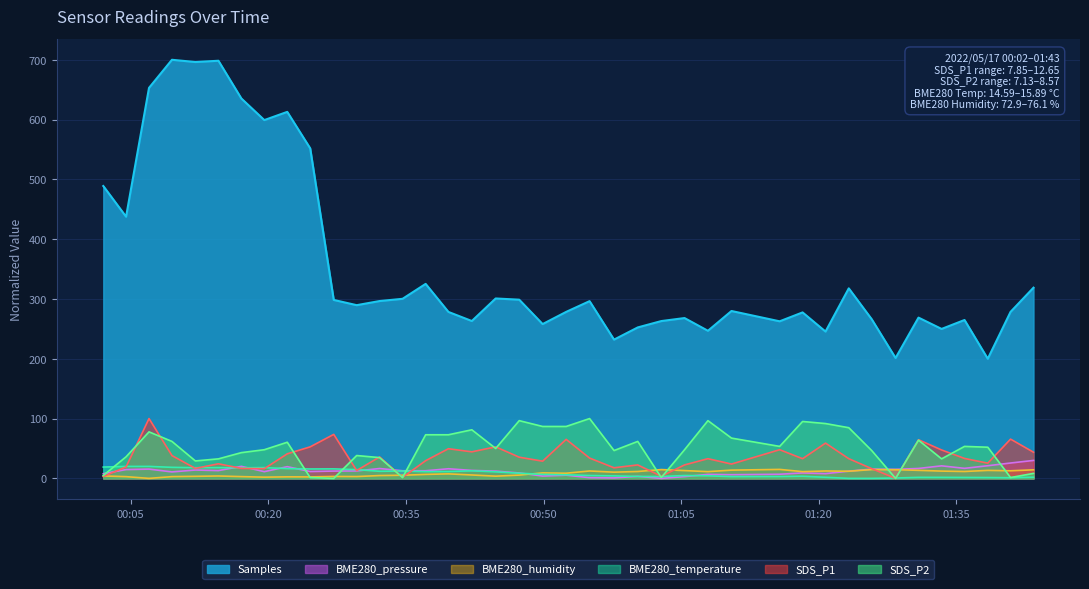

True or false: BME280_pressure and BME280_temperature intersect in this chart.

True